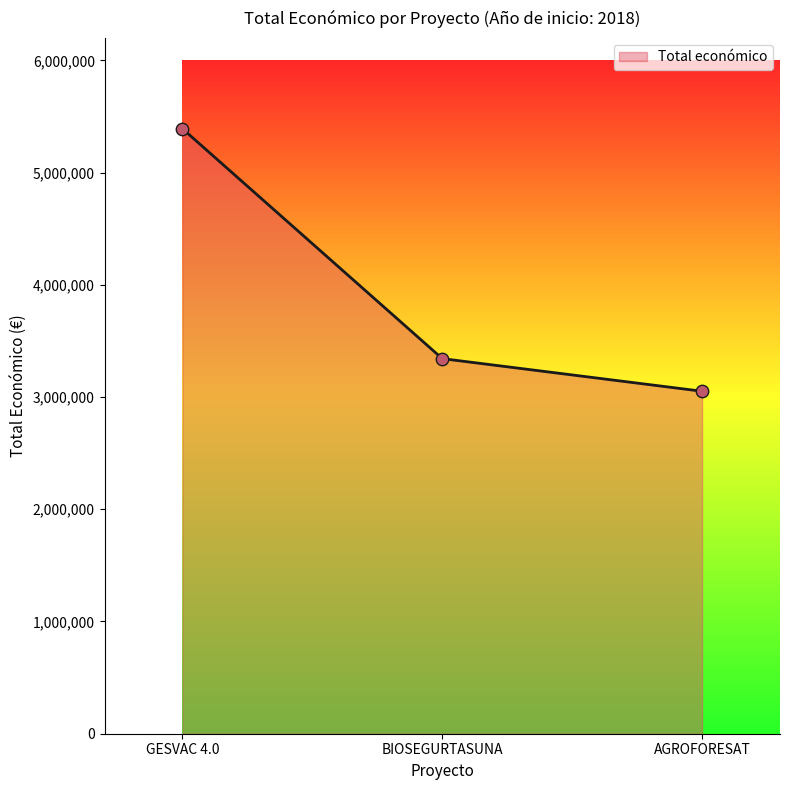

What is the ratio of the value at GESVAC 4.0 to the value at BIOSEGURTASUNA?

1.6